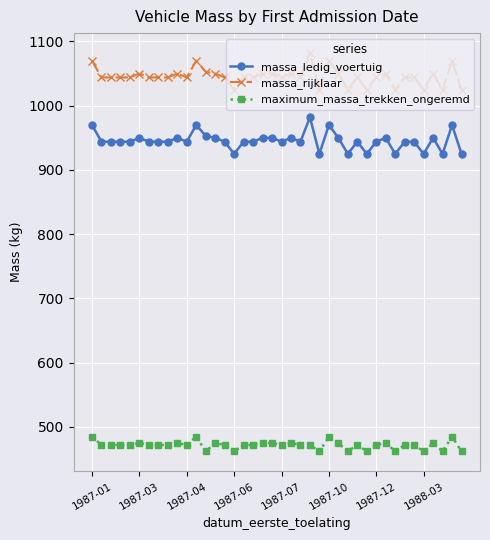

List the series in order of their overall mean, highest first.

massa_rijklaar, massa_ledig_voertuig, maximum_massa_trekken_ongeremd